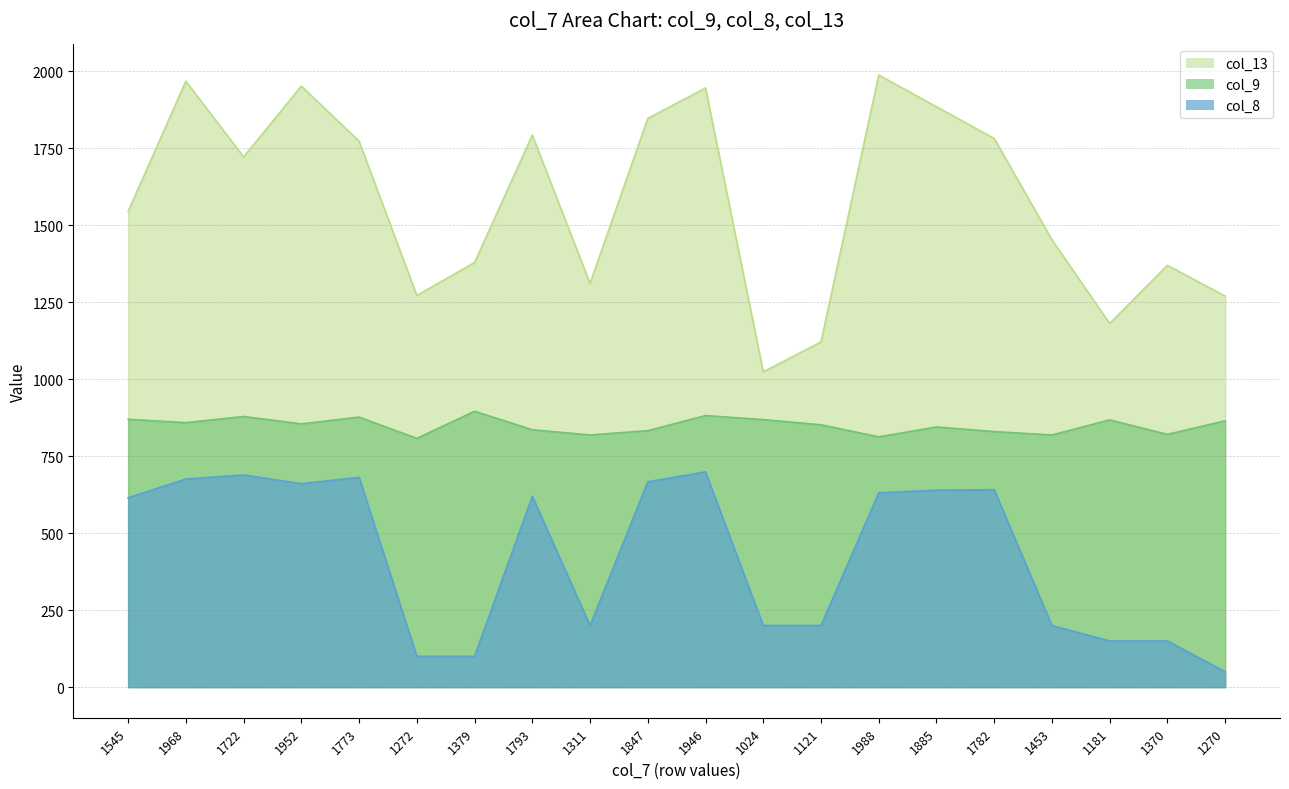

True or false: col_8 has a value of 667 at 1847.

True